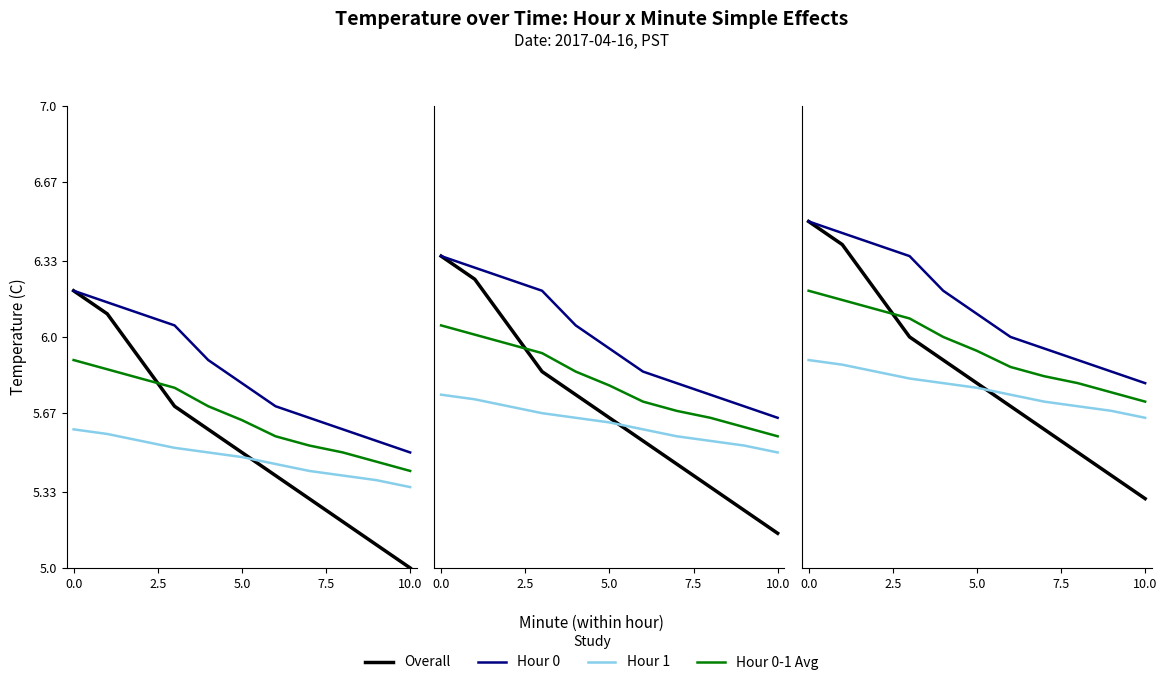

What is the difference between the maximum and minimum values in the Hour 0-1 Avg series?

0.5